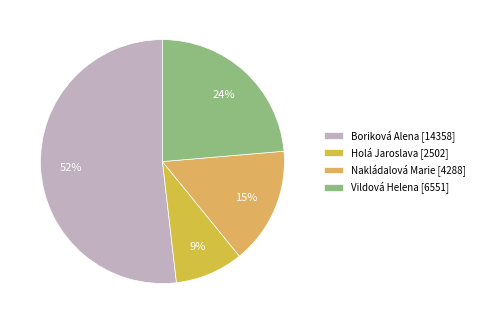

Which category has the smallest portion of the pie?

Holá Jaroslava